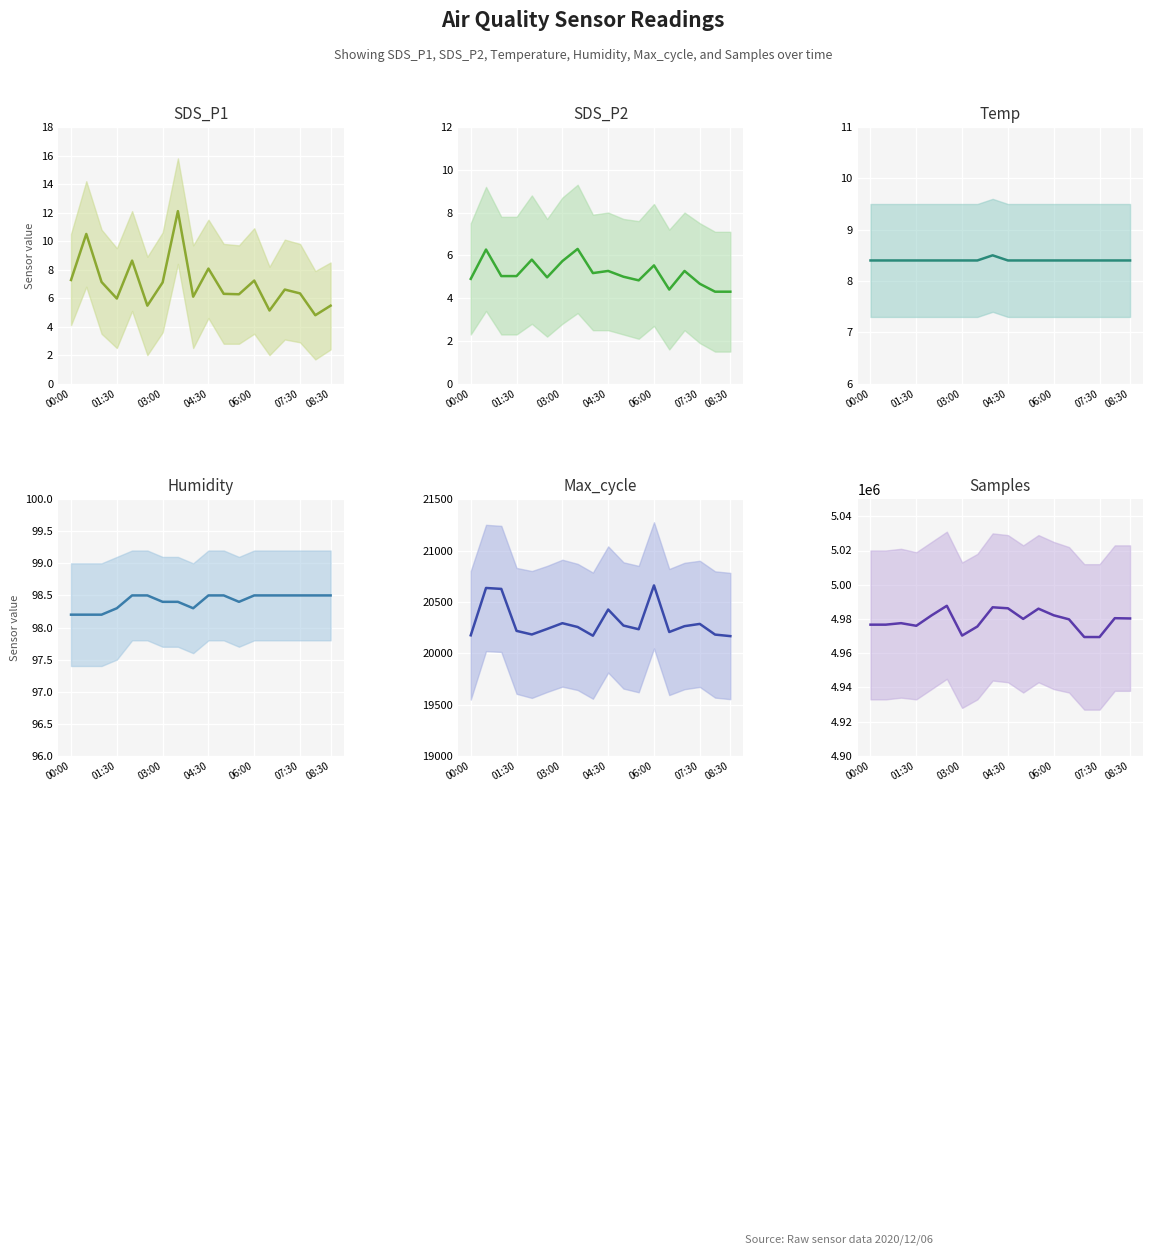

The value of Samples at 7 is 4975584.0. True or false?

True